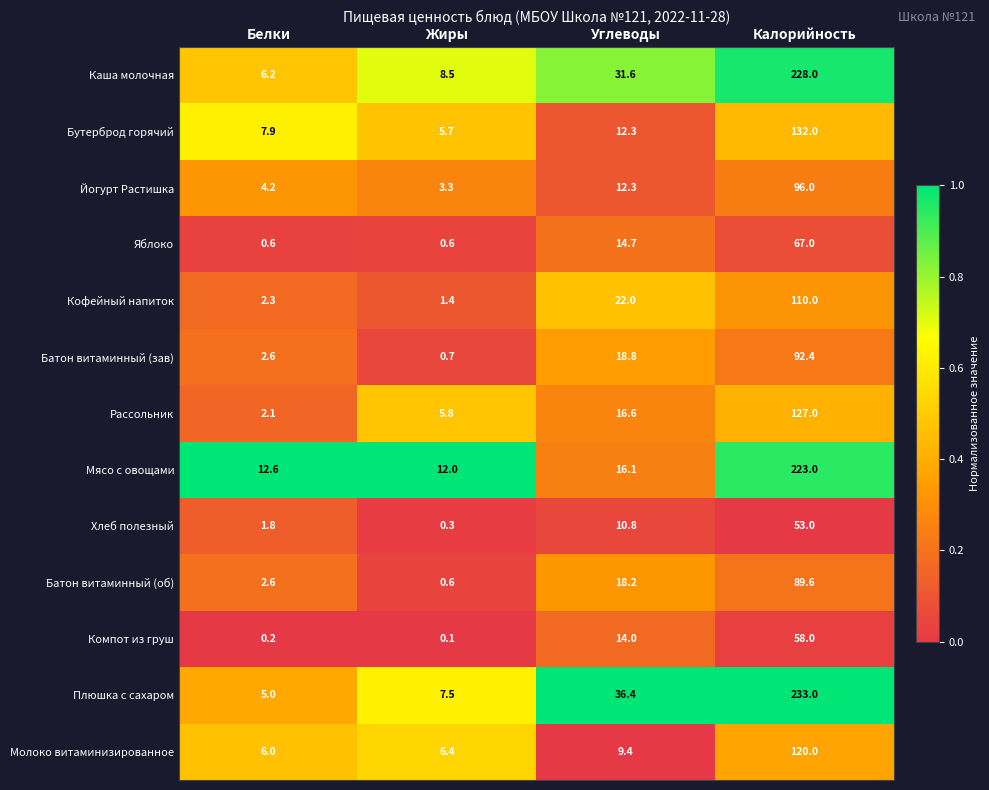

What is the difference between the Рассольник values at Белки and Углеводы?

14.5